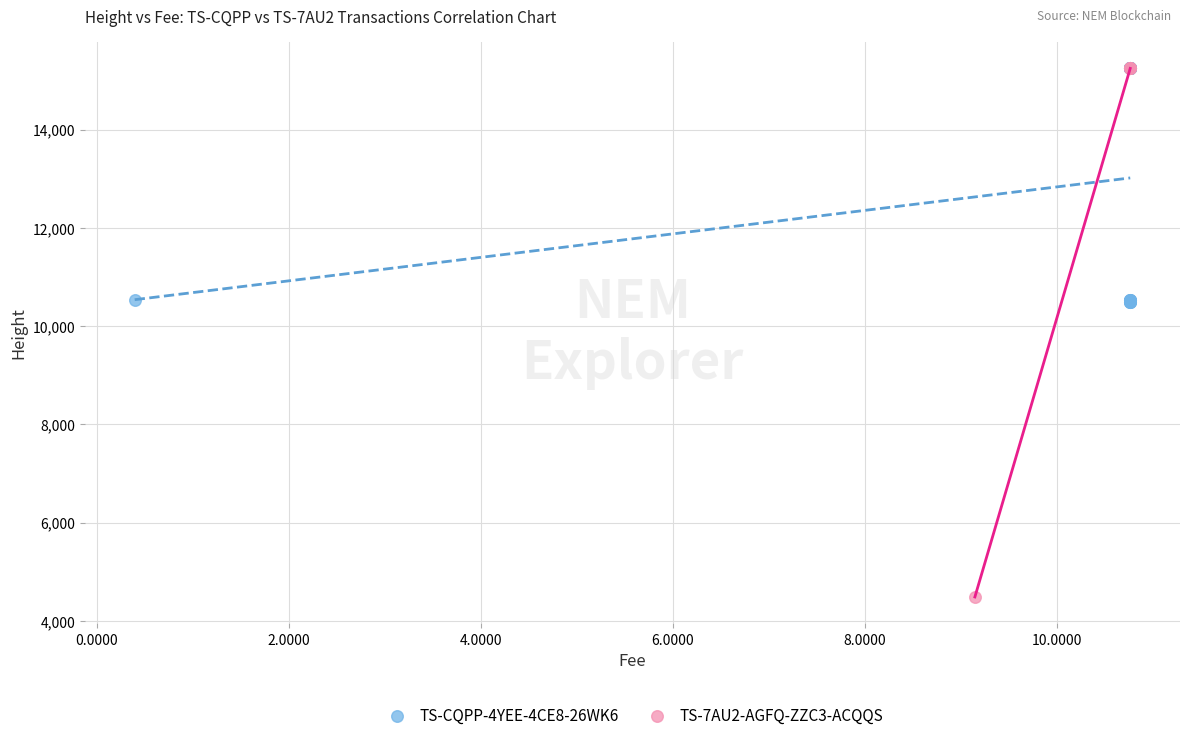

Which series has the widest spread of Y values?

TS-7AU2-AGFQ-ZZC3-ACQQS